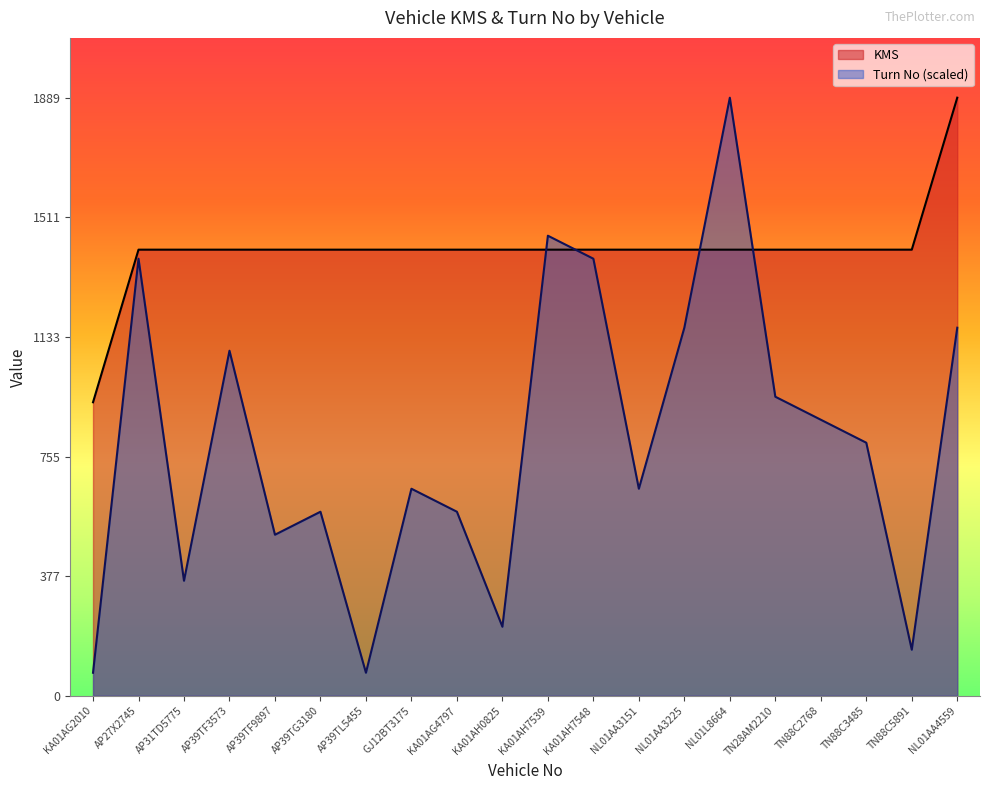

True or false: Turn No has more than 2 interior local peaks.

True